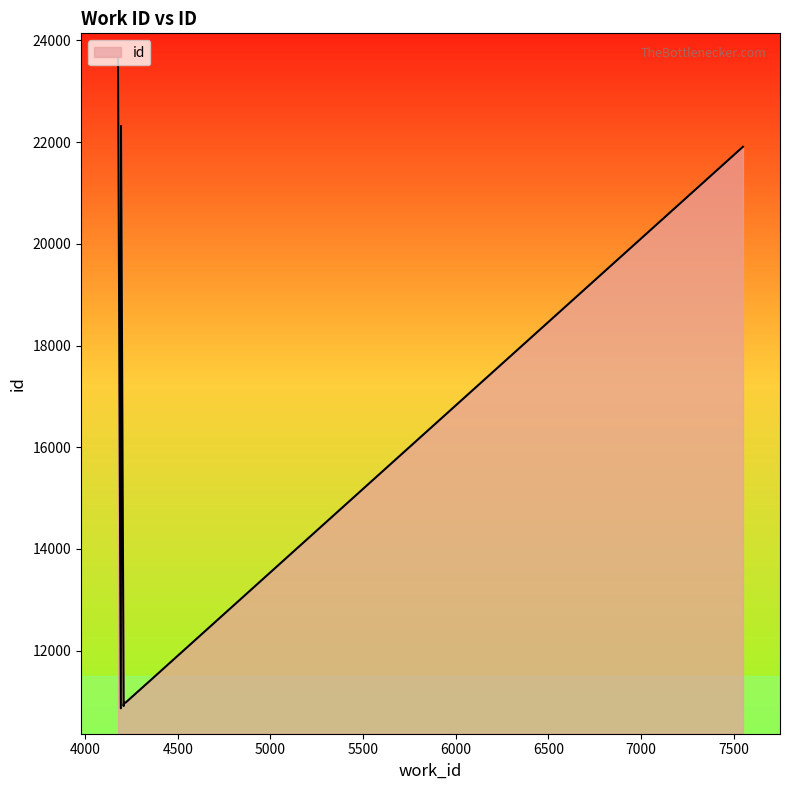

True or false: there are more than 2 points higher than both neighbors.

False